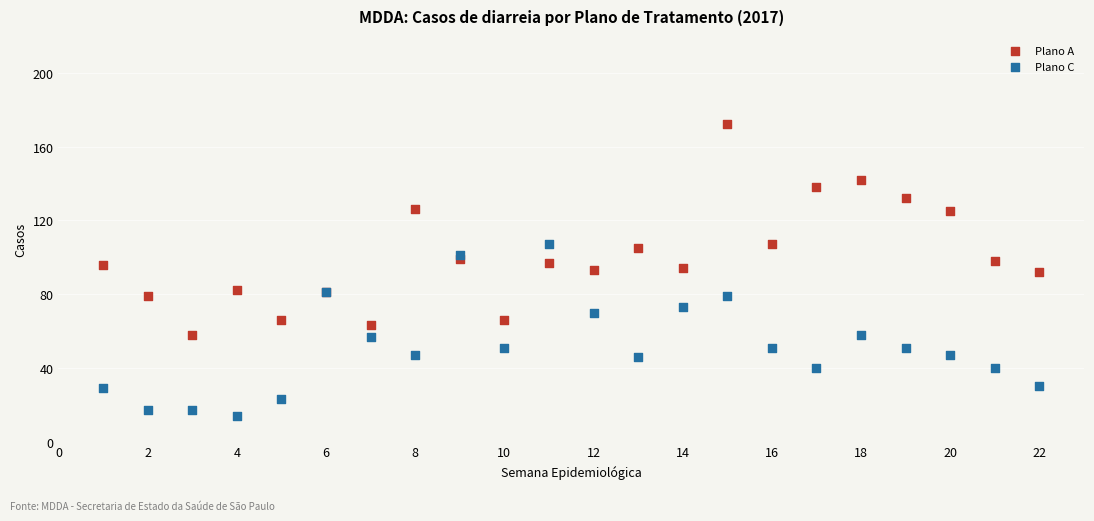

Which series reaches the minimum Y coordinate?

Plano C